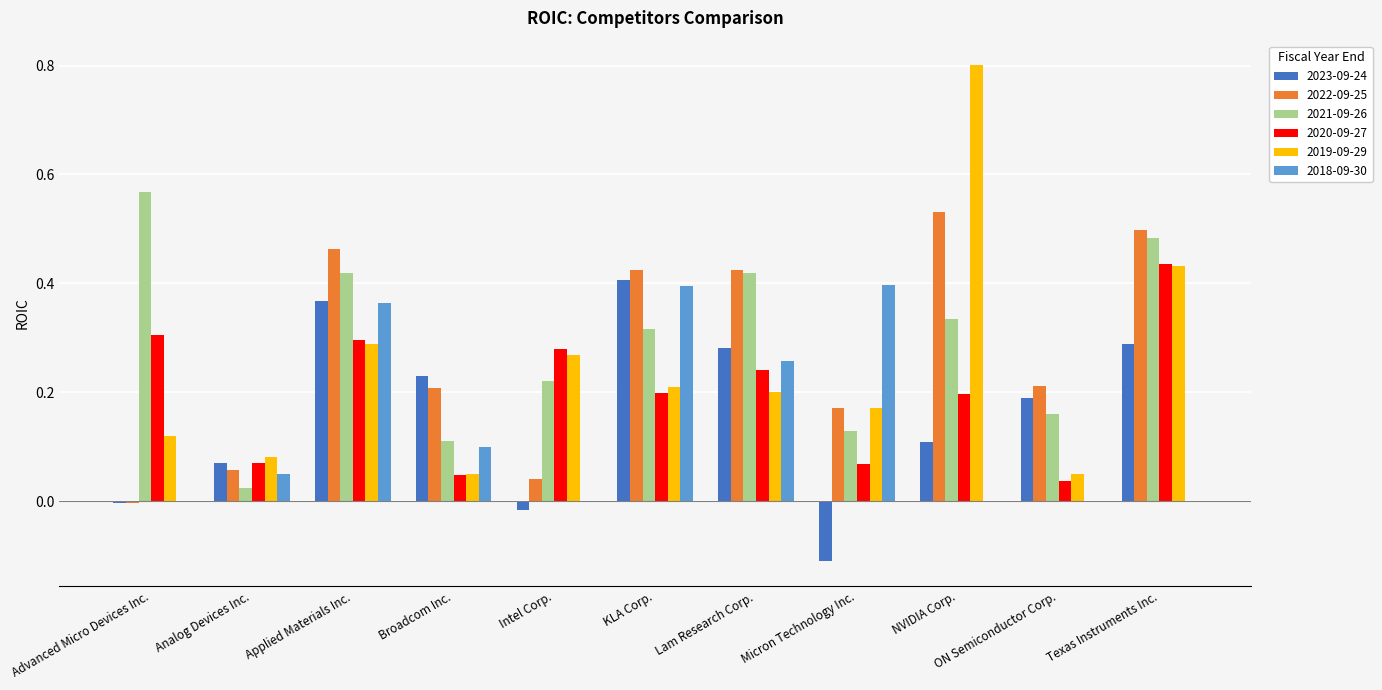

Is it true that 2018-09-30 equals 0.4 at Applied Materials Inc.?

True